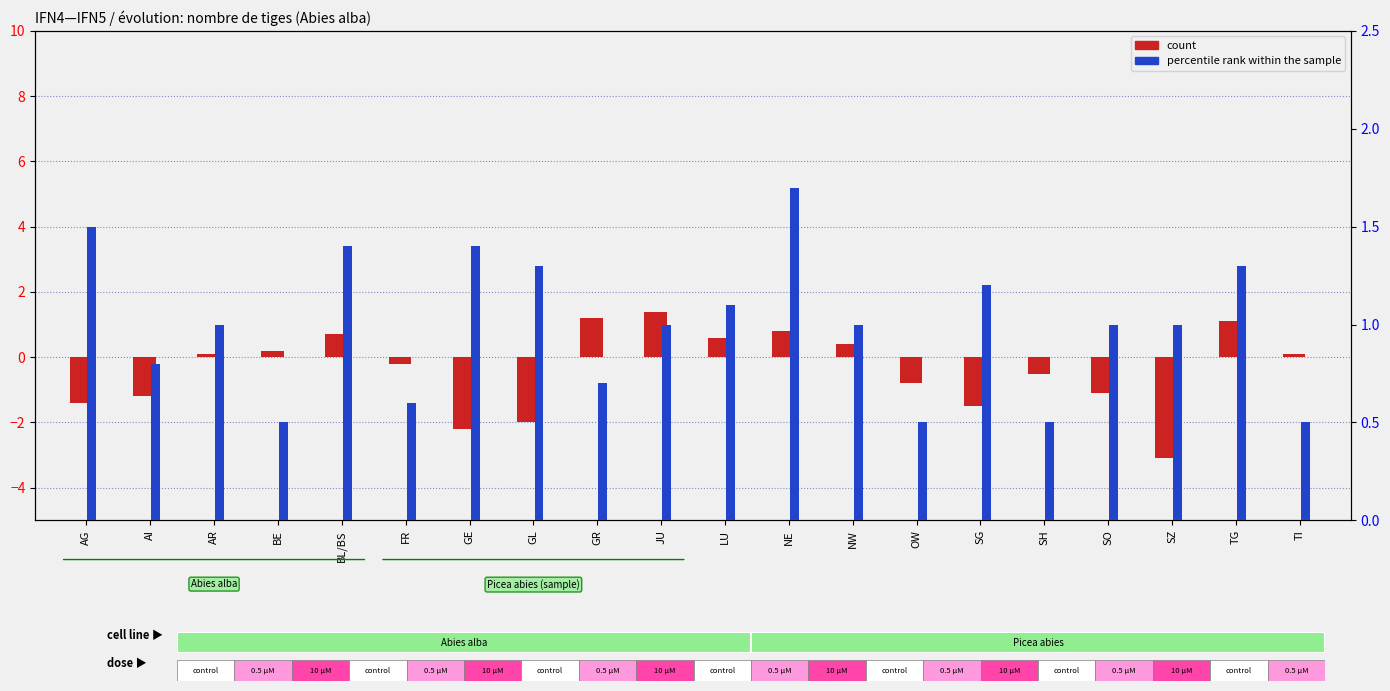

At which label is count closest to 0?

AR